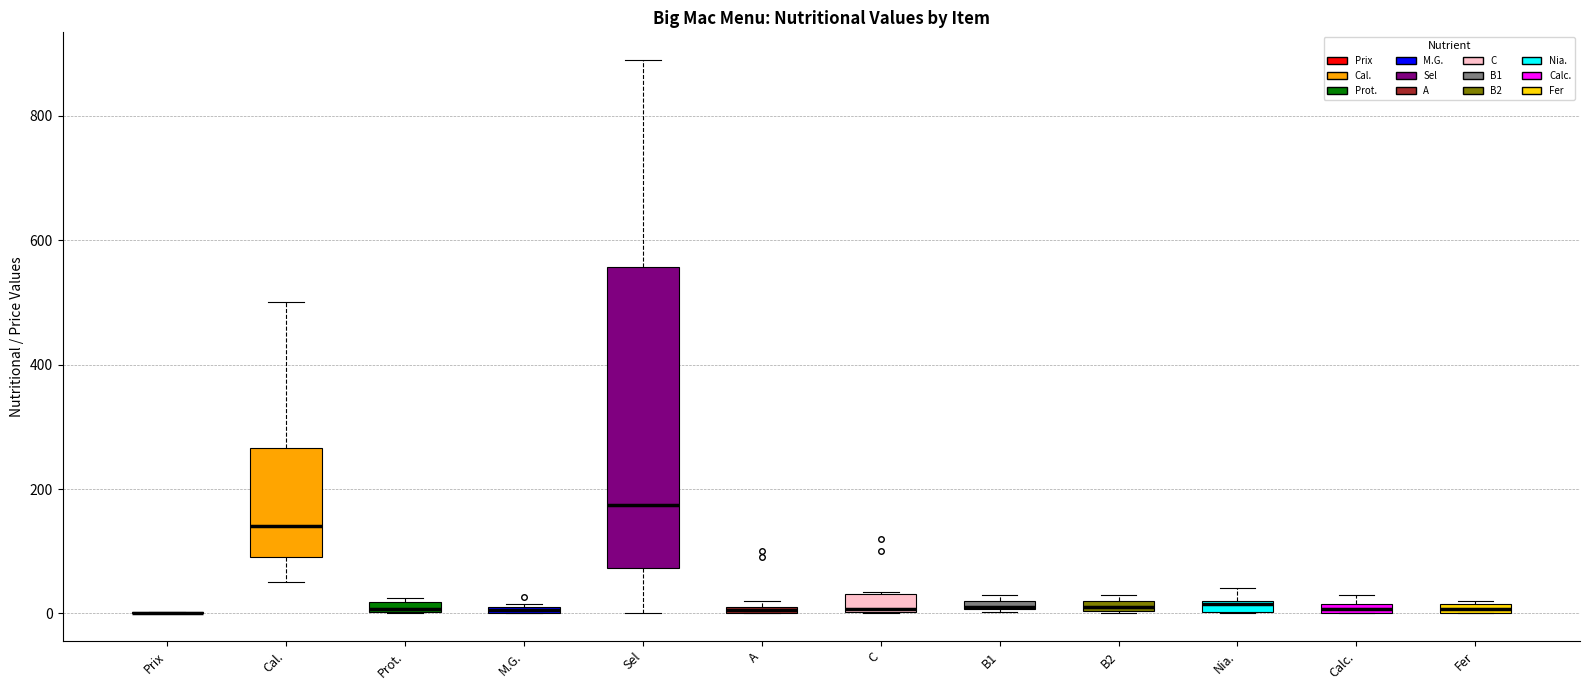

Comparing the boxes themselves (not the whiskers), which one is the tallest?

Sel